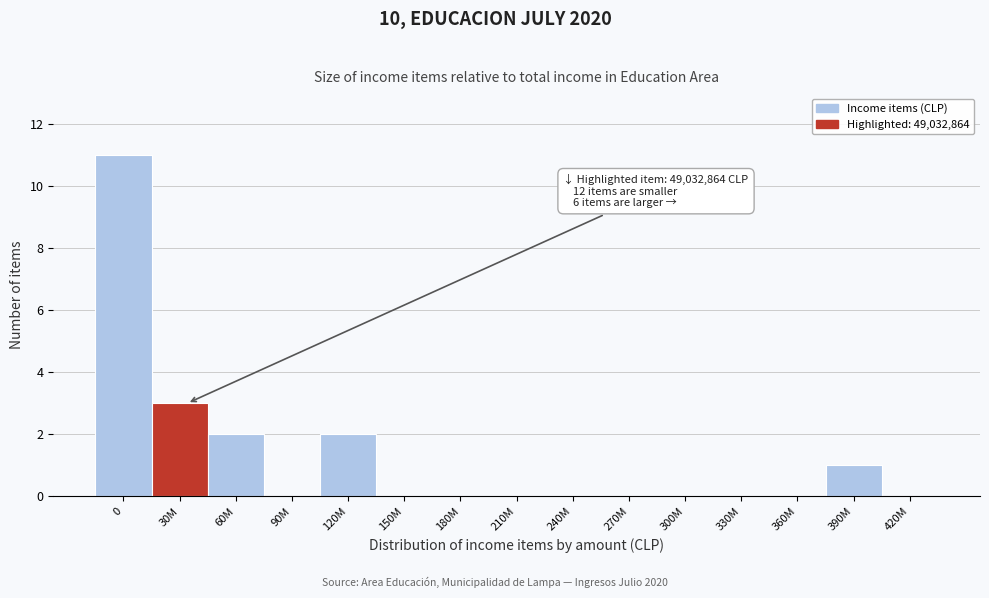

Which has a higher value, 30M or 270M?

30M